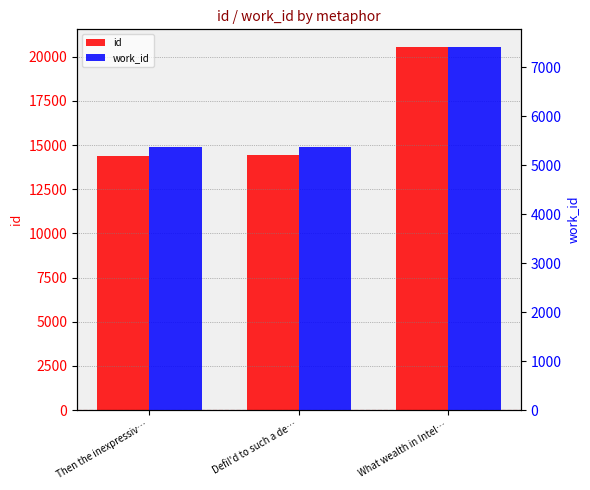

At which label is id closest to 17462?

Defil'd to such a de…